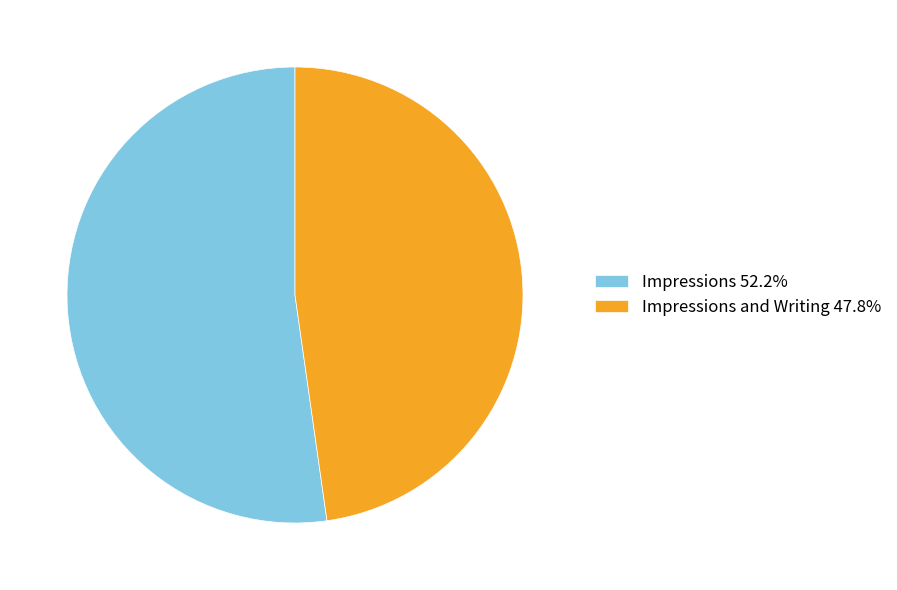

Do Impressions and Writing 47.8% and Impressions 52.2% together represent more than half of the pie?

Yes